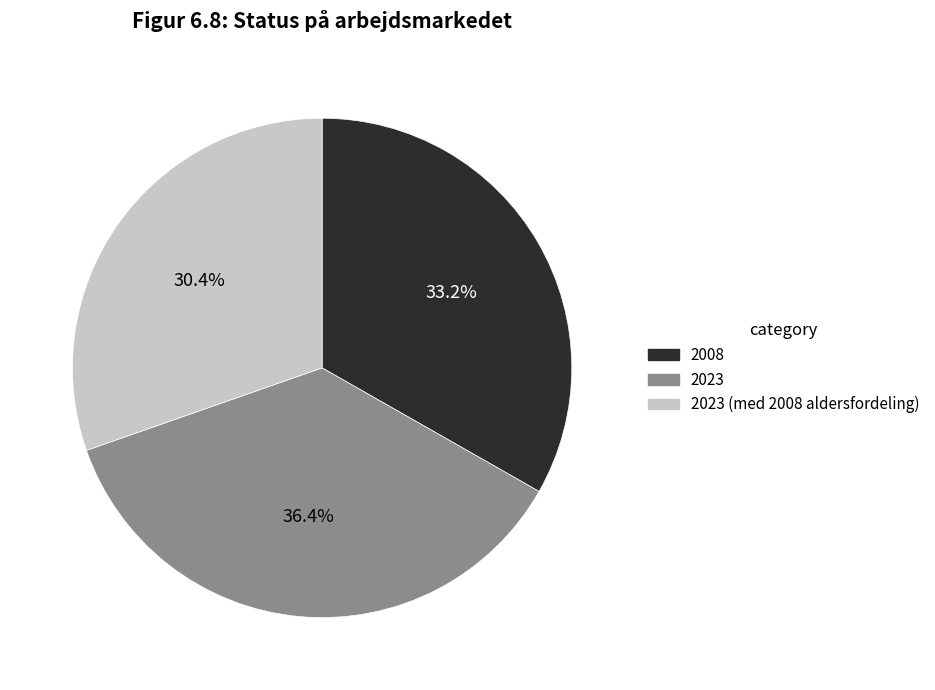

How many slices are in this pie chart?

3